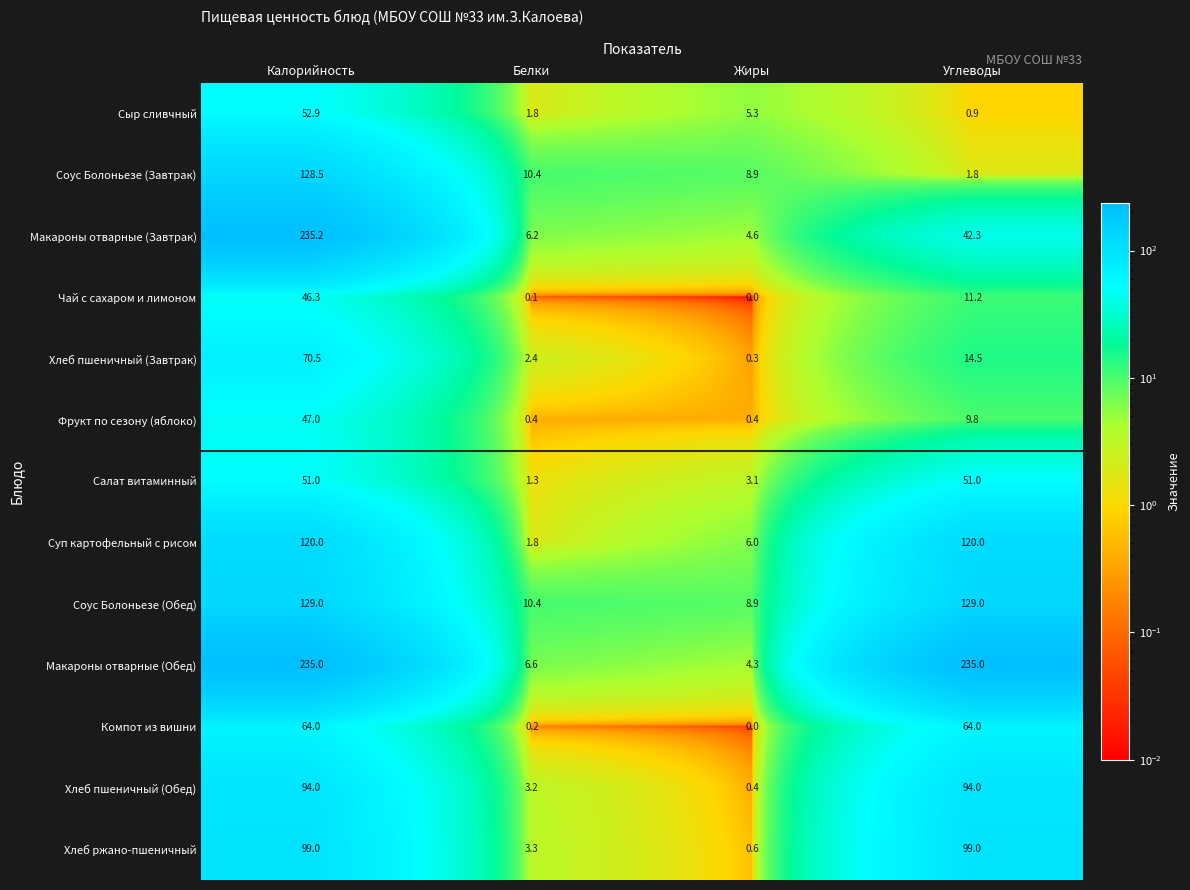

At how many categories does at least one series exceed 146?

2